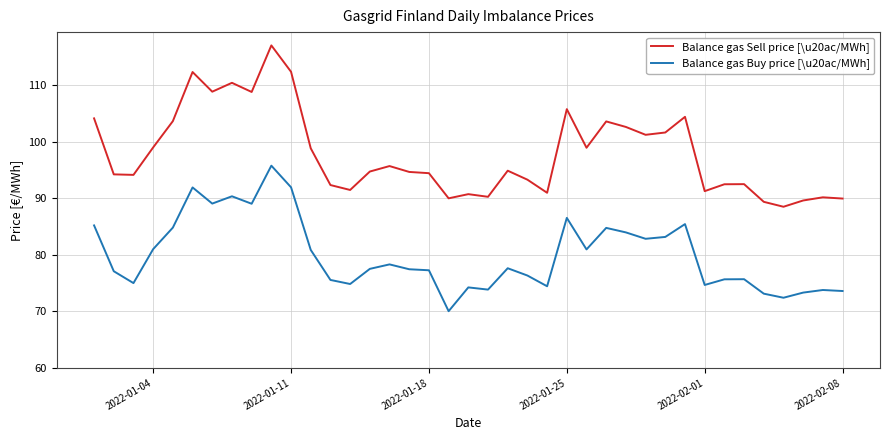

List the series in order of their overall mean, highest first.

Balance gas Sell price [\u20ac/MWh], Balance gas Buy price [\u20ac/MWh]